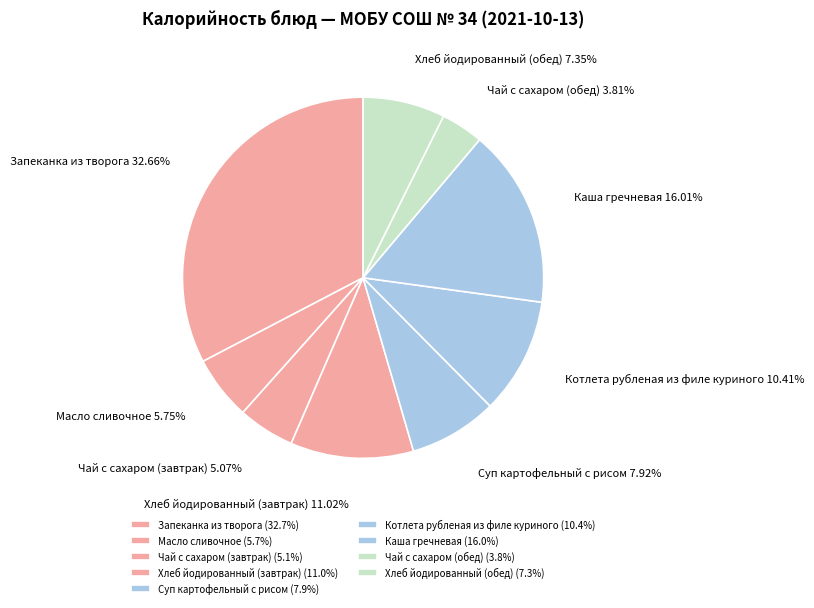

The Запеканка из творога slice represents 40% of the pie. True or false?

False